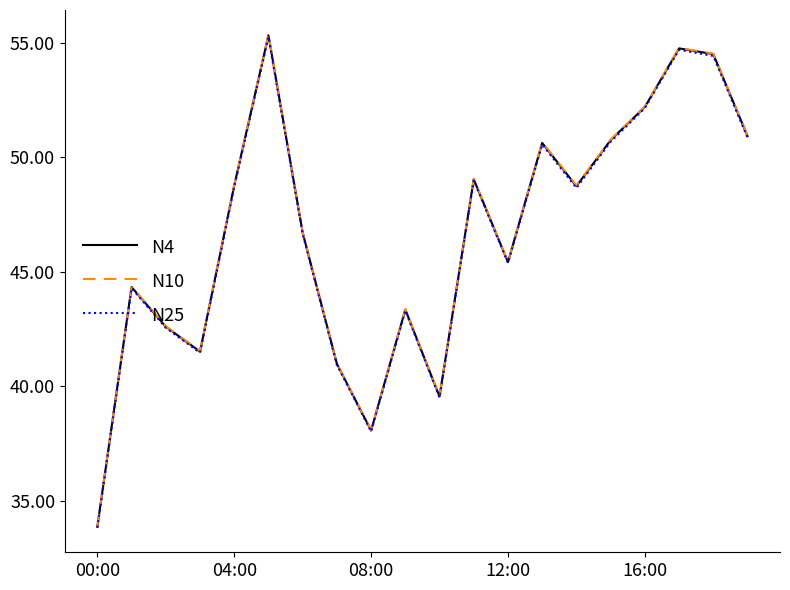

What is the maximum value shown in the chart?

55.4